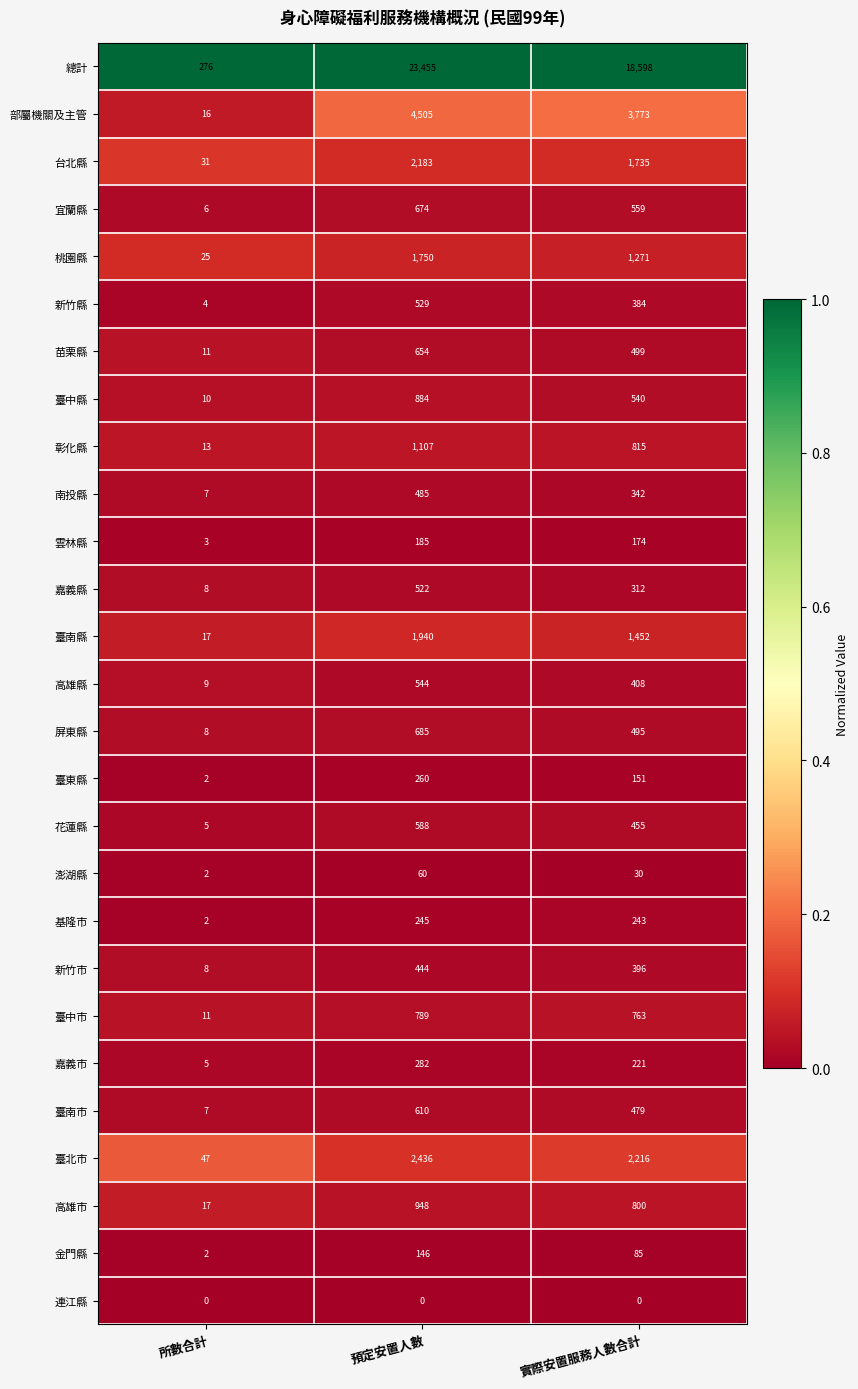

How many categories are shown in the chart?

3